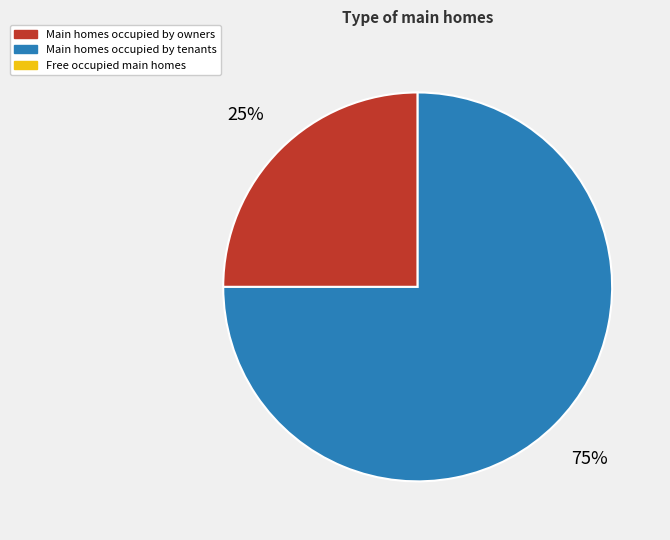

To the nearest percent, what is the difference between the largest and smallest slice percentages?

50%